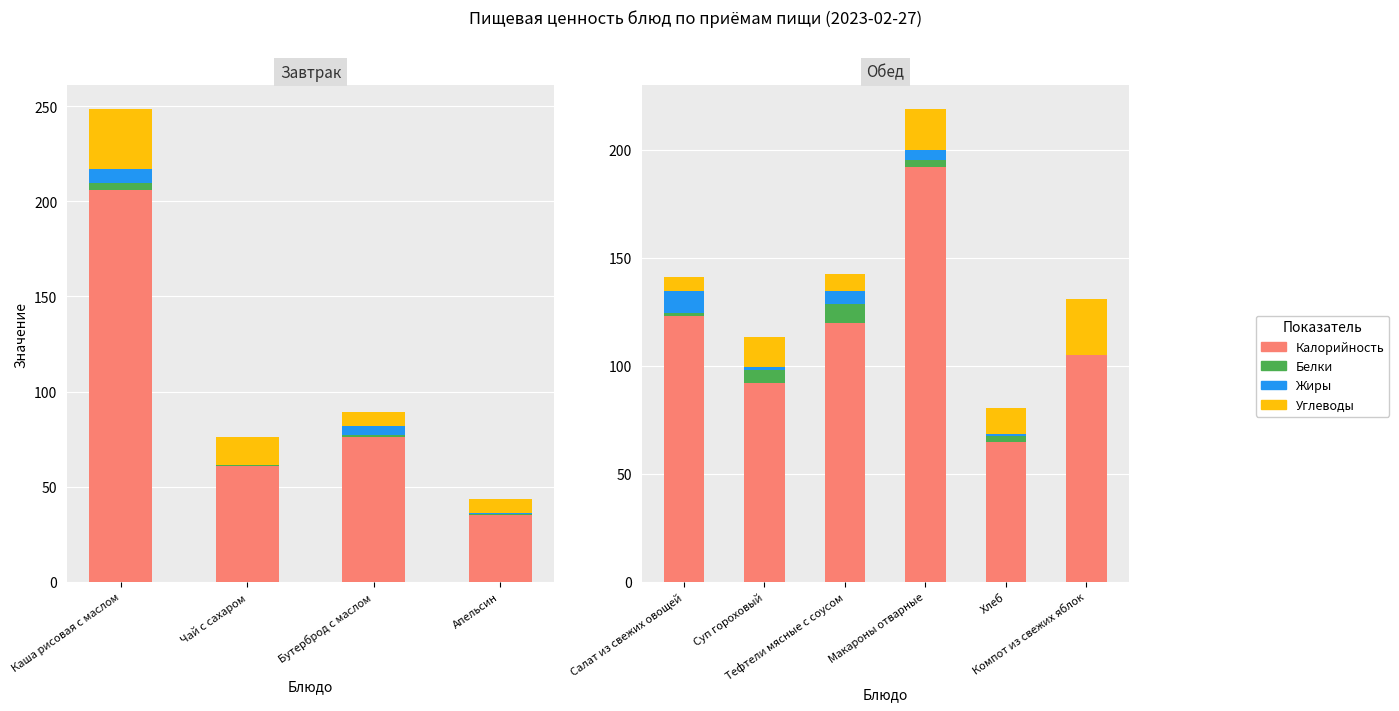

True or false: Калорийность has a value of 26.7 at Тефтели мясные с соусом.

False